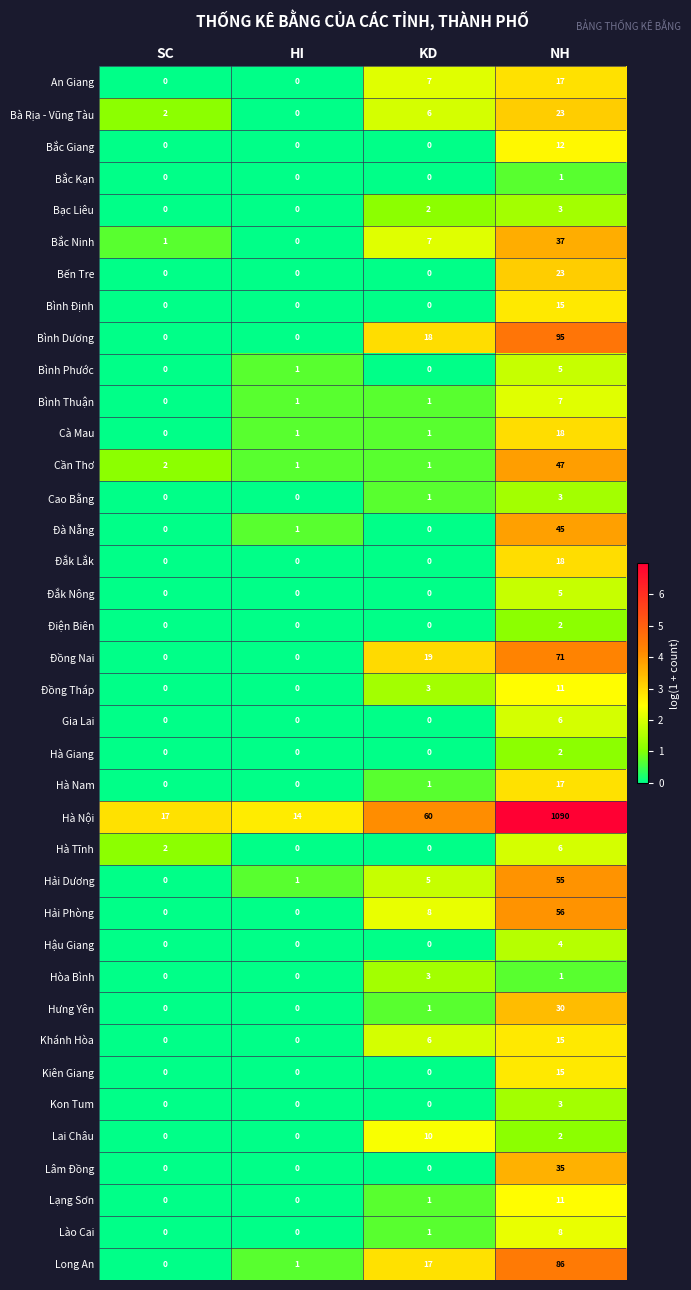

Which series has the largest range (max minus min)?

Hà Nội